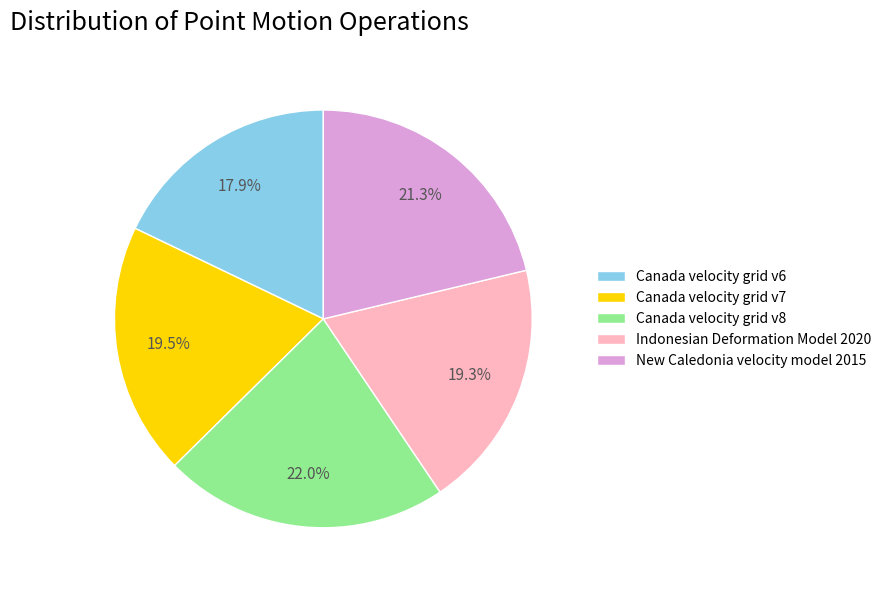

To the nearest percent, what portion does New Caledonia velocity model 2015 represent?

21%